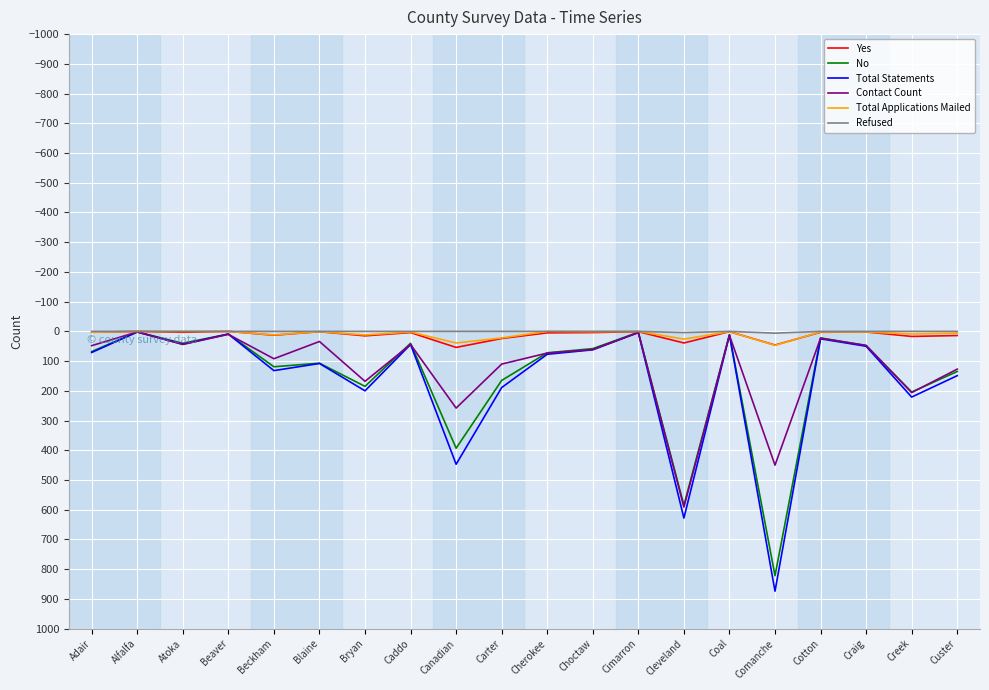

The Refused series shows 0 at Canadian. True or false?

True